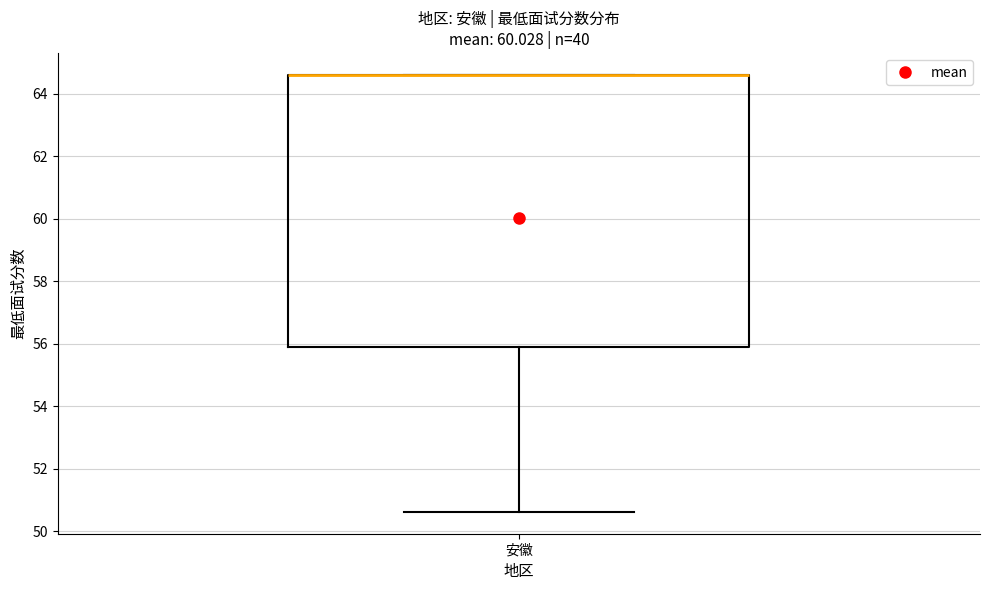

Transcribe this box plot: give where the median line is, the range the box spans, and where the two whiskers end, as read against the y-axis. The values are not printed on the chart, so give them approximately, as read against the axis.

median 64.6 (drawn on the box's upper edge), box 55.8 to 64.6, whiskers 50.6 to 64.6